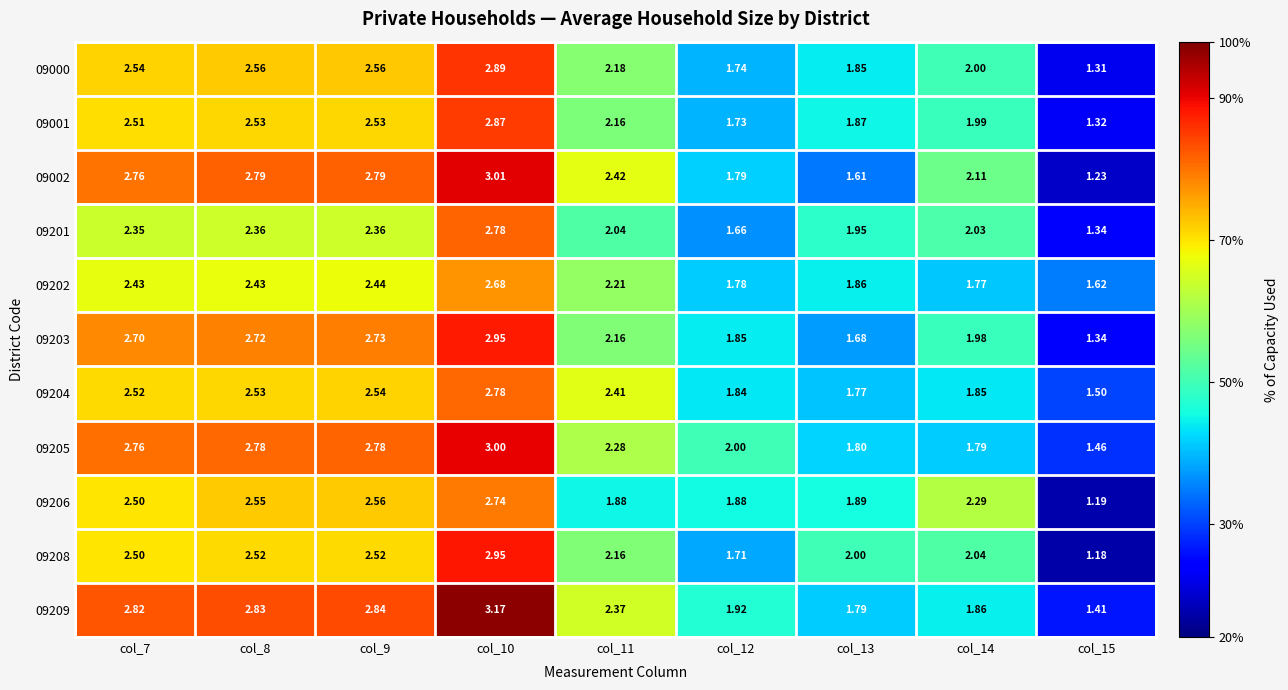

Is the value of 09205 at col_9 greater than the value of 09001 at col_9?

Yes